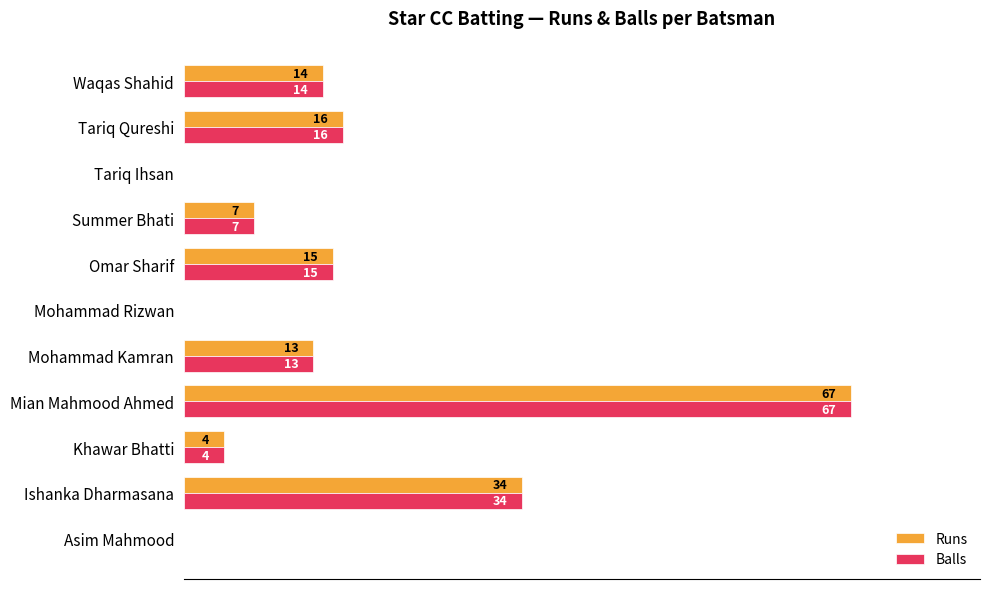

At which label is Runs closest to 33?

Ishanka Dharmasana